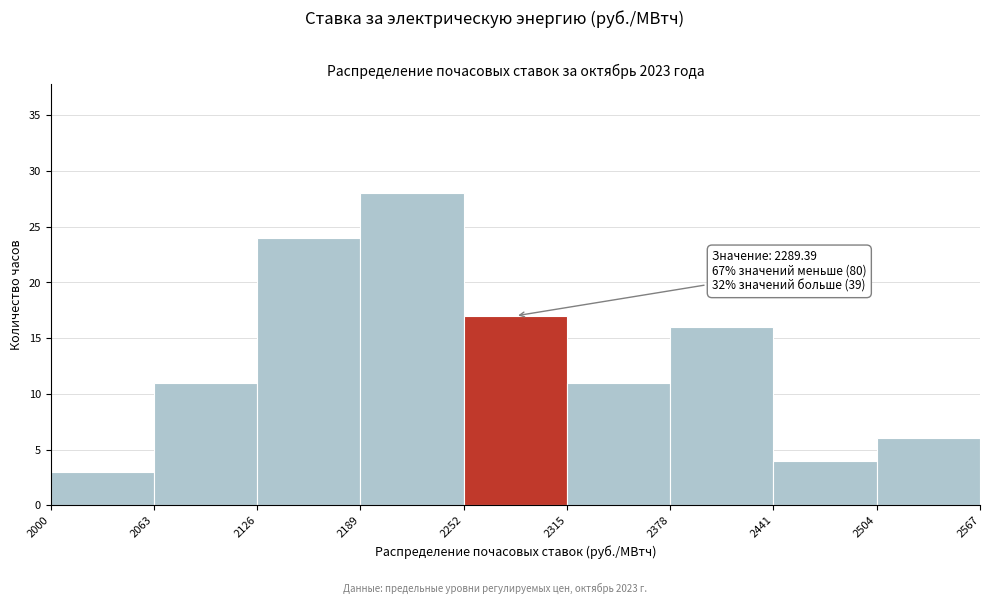

Which range on the x-axis has the tallest bar?

2189 to 2252